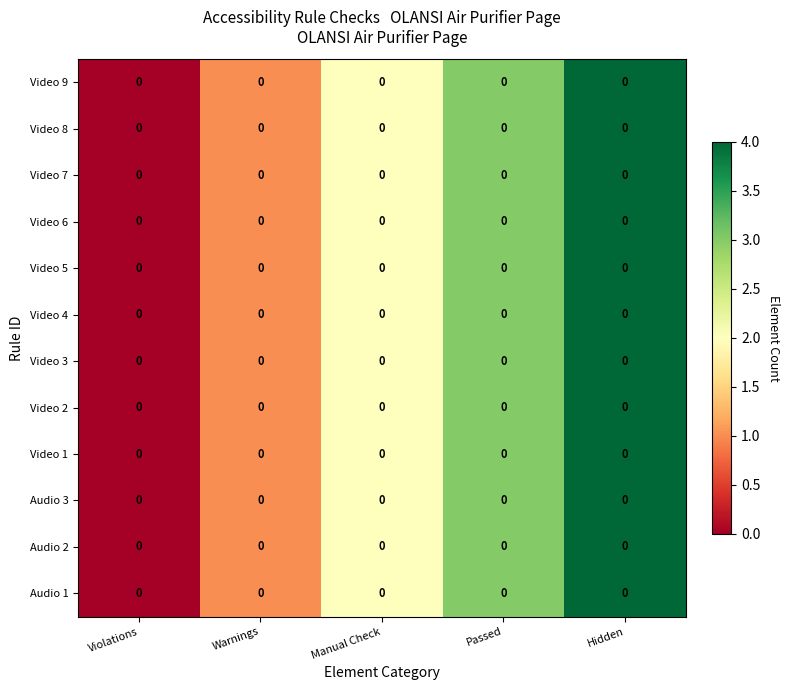

Between Passed and Manual Check, which is larger?

Passed